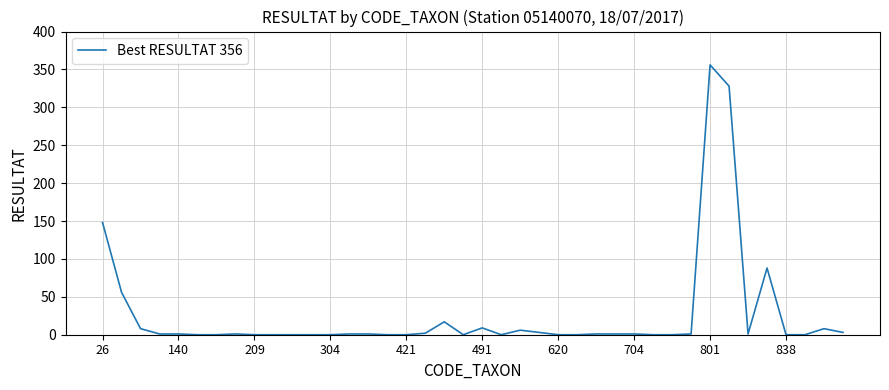

What is the difference between the maximum and minimum values?

356